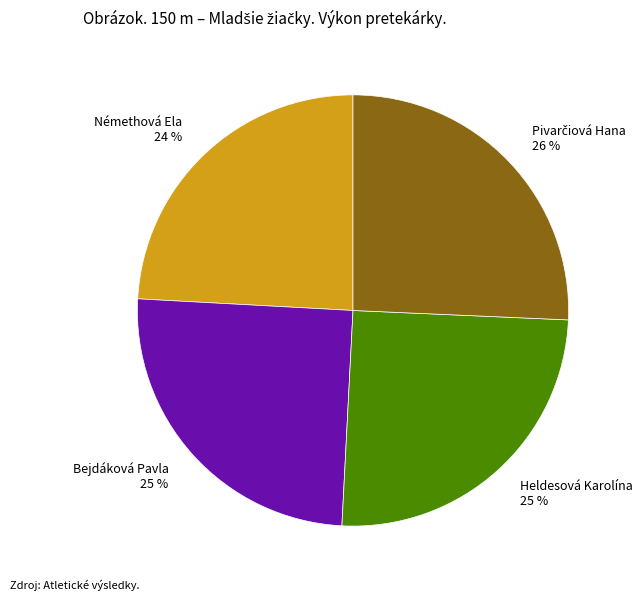

Does any single category account for the majority?

No